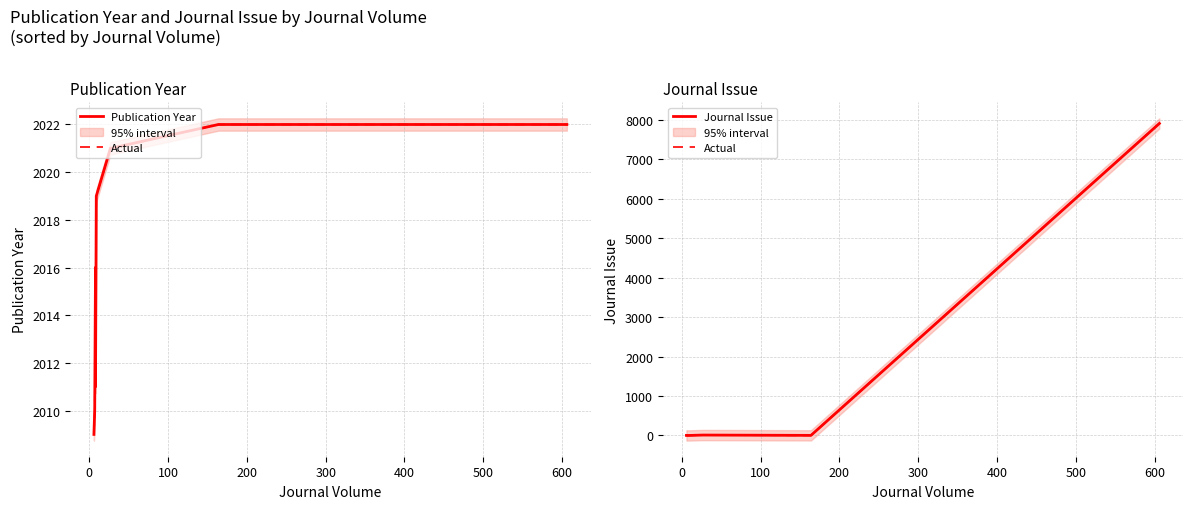

What is the sum of all Actual values?

7933